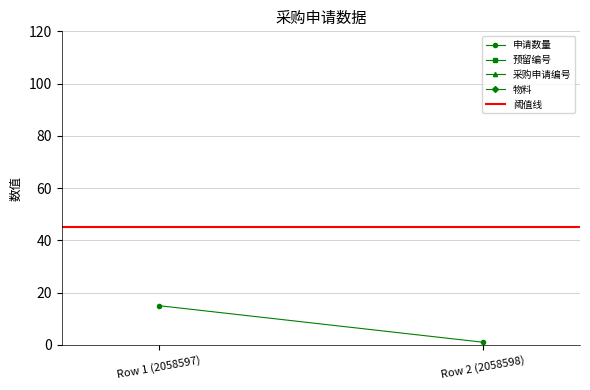

Where is 物料 nearest to the value 60014269?

Row 1 (2058597)